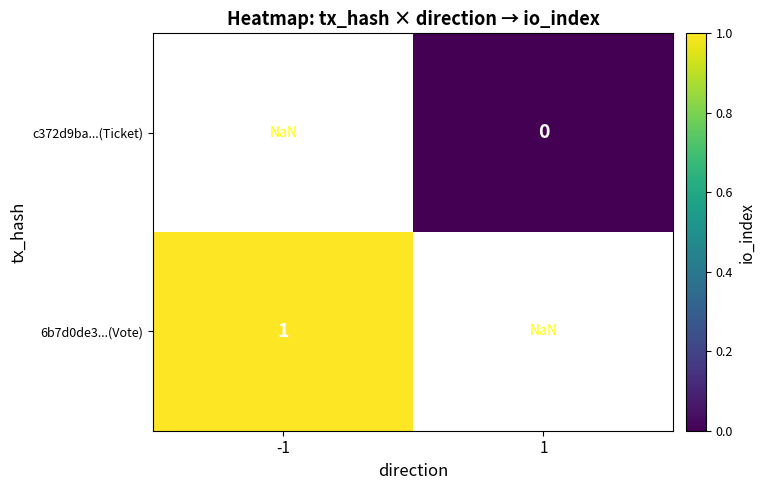

Is the value of c372d9ba...(Ticket) at 1 greater than the value of 6b7d0de3...(Vote) at -1?

No